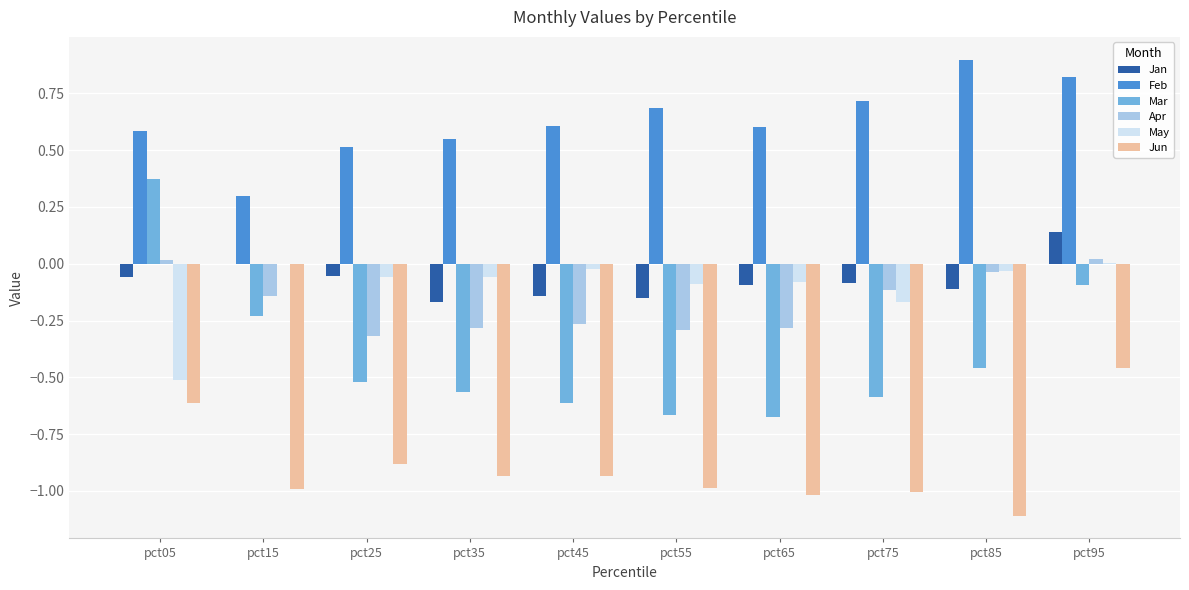

How many distinct data groups are displayed?

6